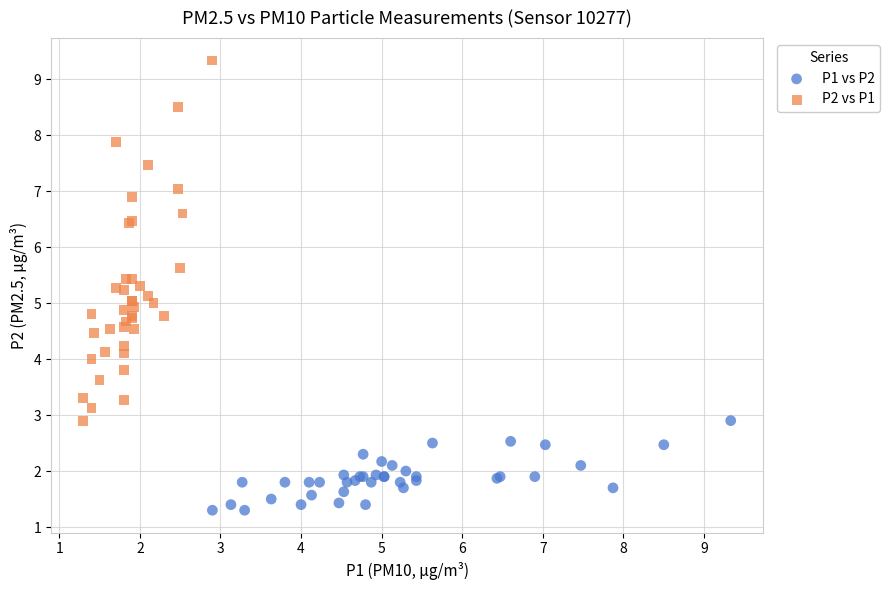

Which series reaches the maximum Y coordinate?

P2 vs P1